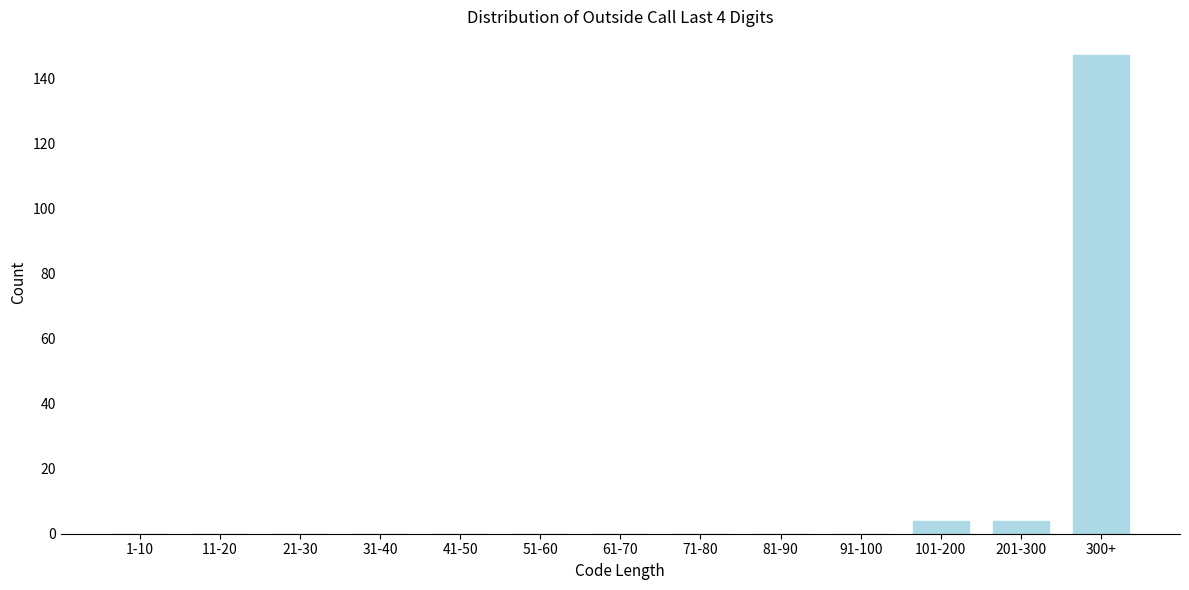

Reading left to right, list all the values displayed in this chart.

1-10=0	11-20=0	21-30=0	31-40=0	41-50=0	51-60=0	61-70=0	71-80=0	81-90=0	91-100=0	101-200=4	201-300=4	300+=147